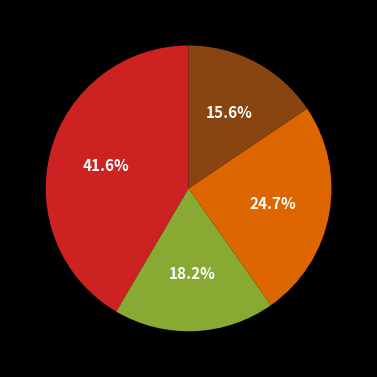

Does any single category account for the majority?

No